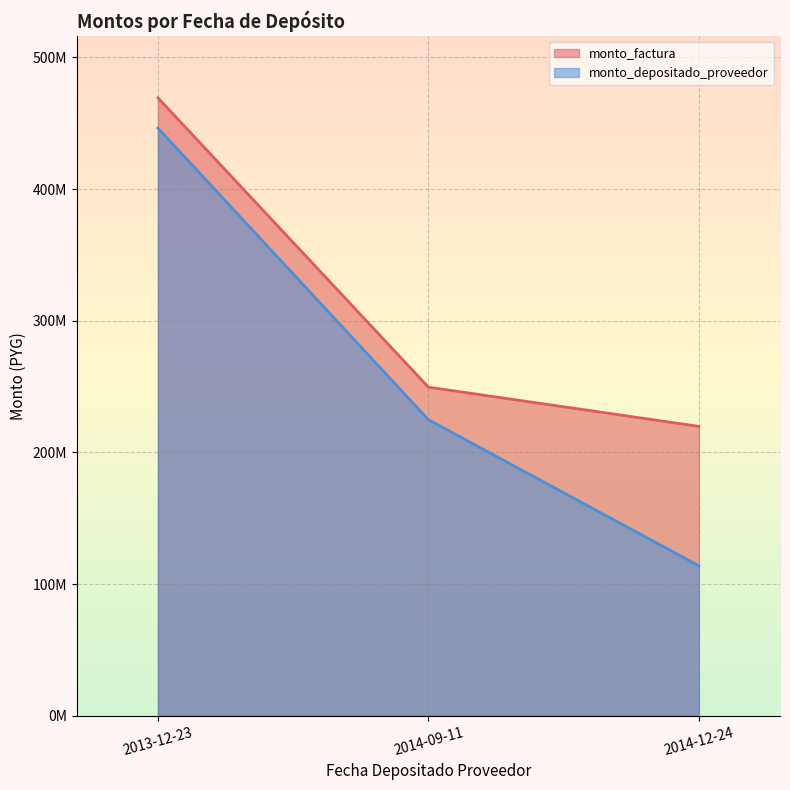

The value of monto_depositado_proveedor at 2013-12-23 is 594251879. True or false?

False